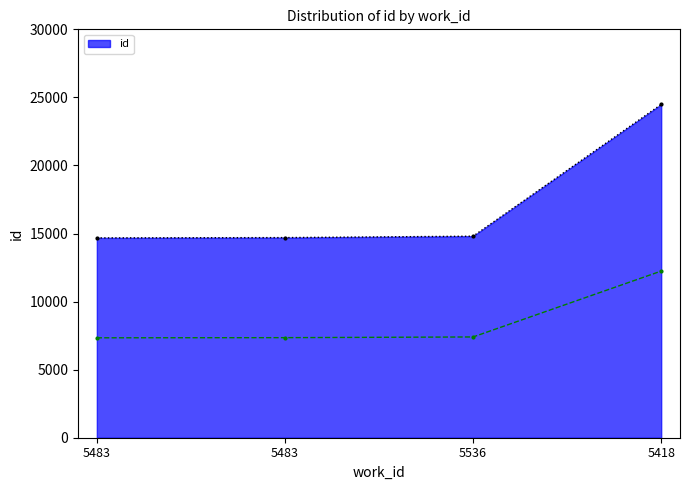

How many values exceed 14805?

1